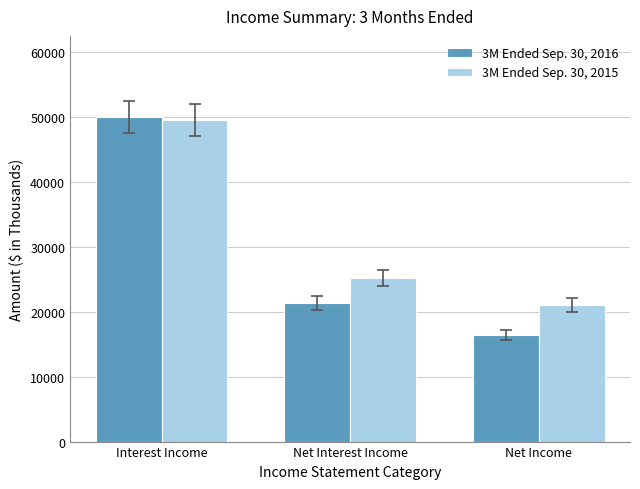

Which series has the largest total across all categories?

3M Ended Sep. 30, 2015